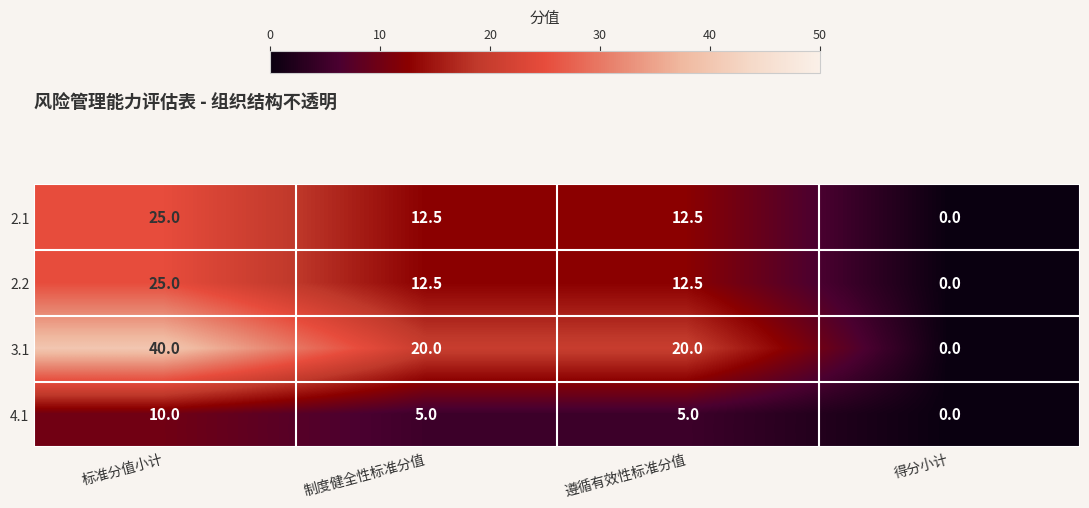

The 4.1 series shows 5.0 at 遵循有效性标准分值. True or false?

True